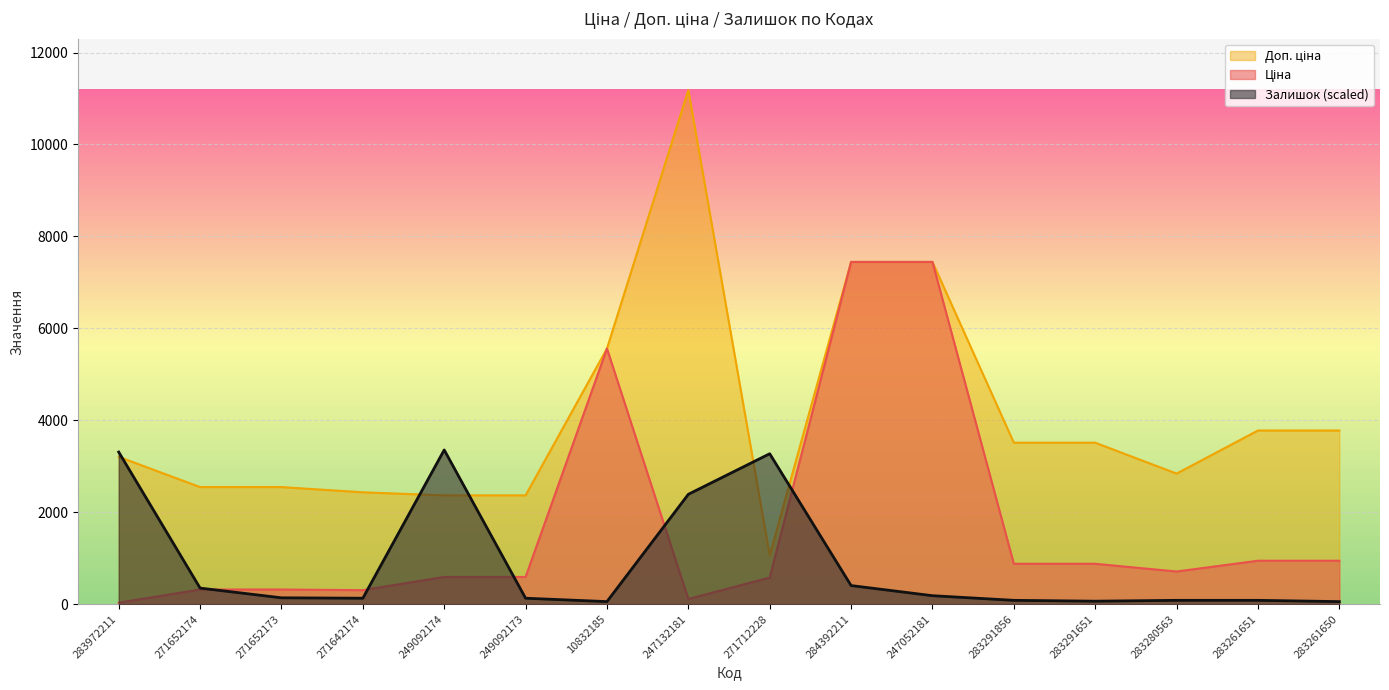

What is the maximum value for Ціна?

7444.6